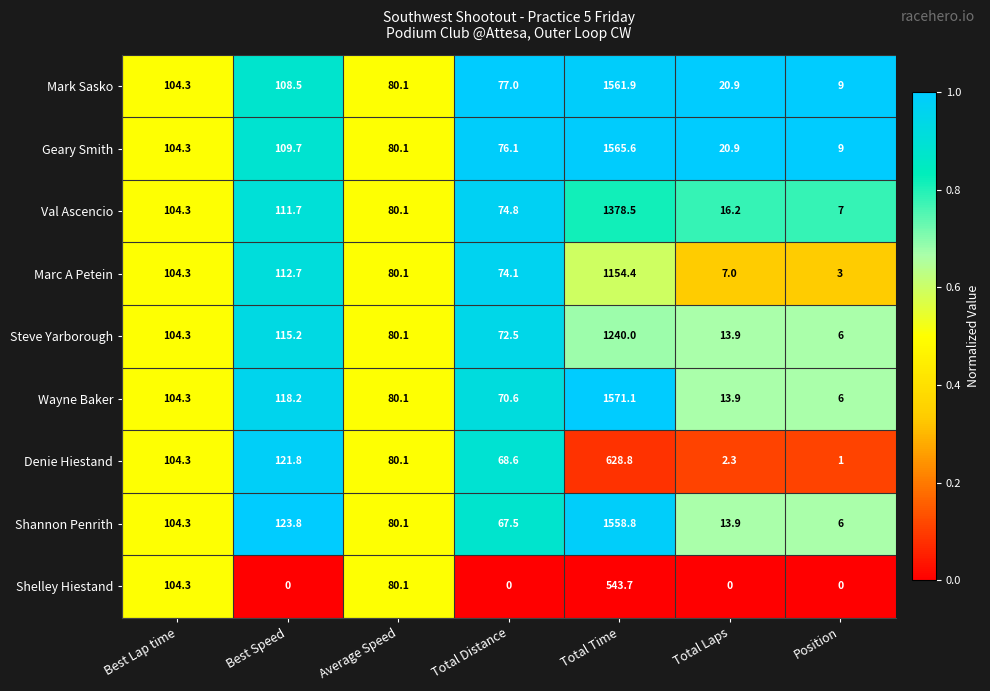

What is the total value across all series at Position?

47.0